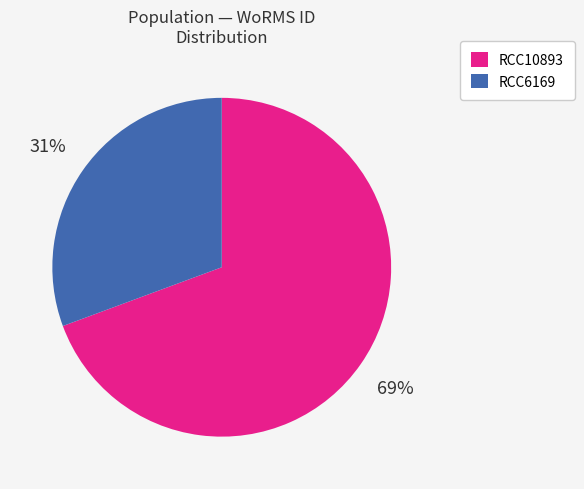

Is RCC10893 the majority of the pie?

Yes